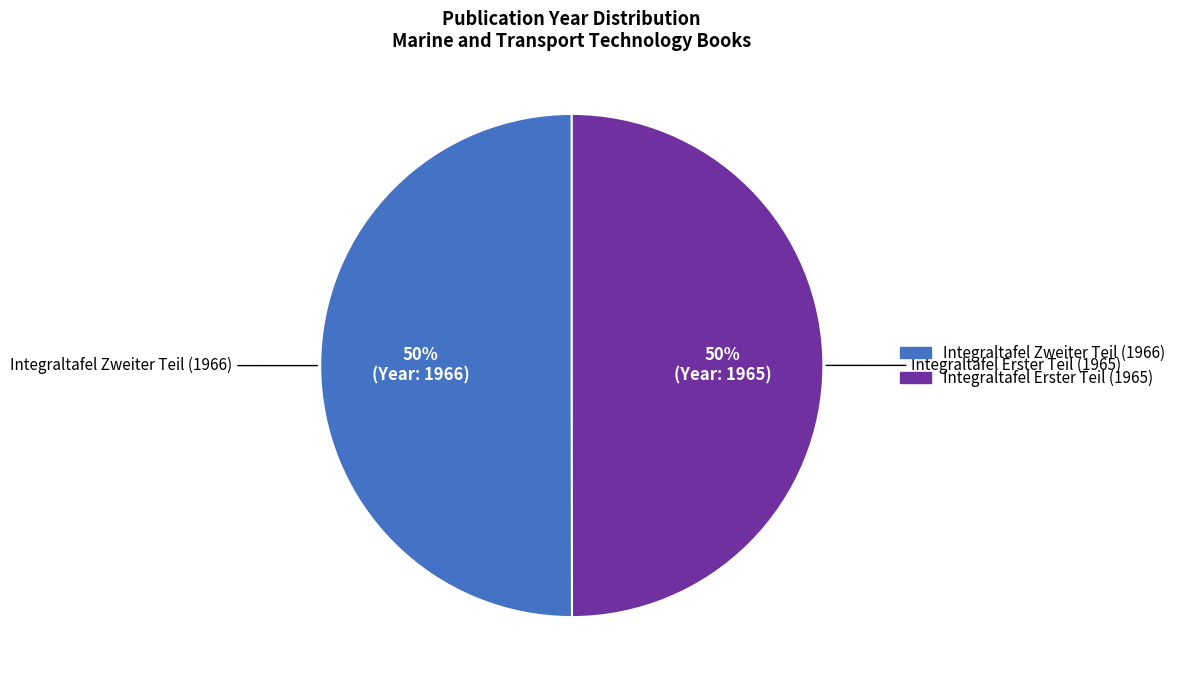

To the nearest percent, what portion does Integraltafel Zweiter Teil (1966) represent?

50%